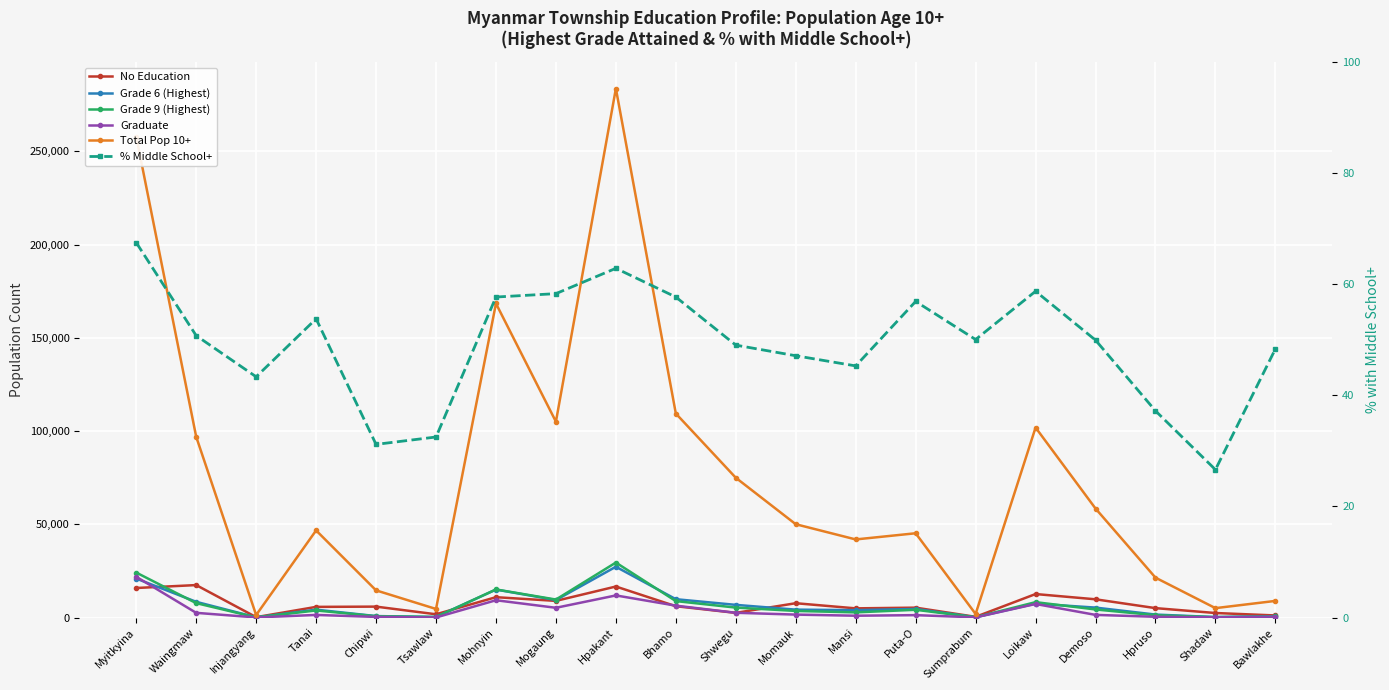

What is the value of the Total Pop 10+ point at the 1st from the left?

257901.0